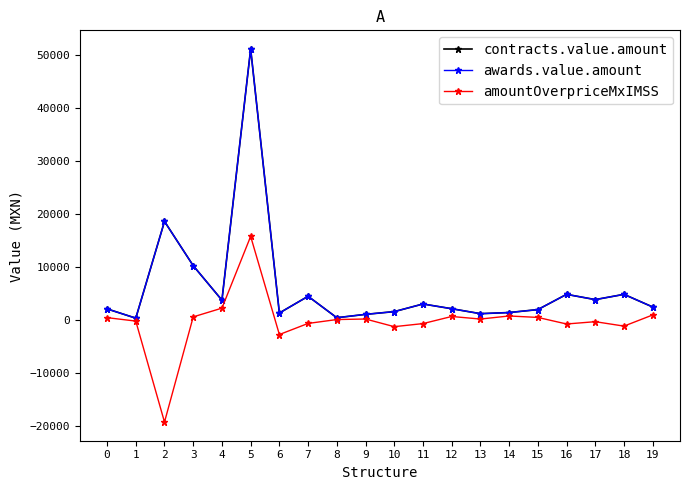

Does the chart have visible grid lines?

No